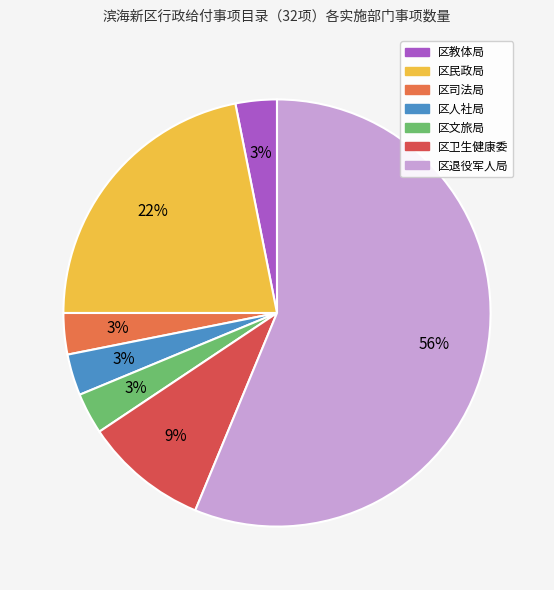

What is the total percentage of 区文旅局 and 区民政局?

25.0%